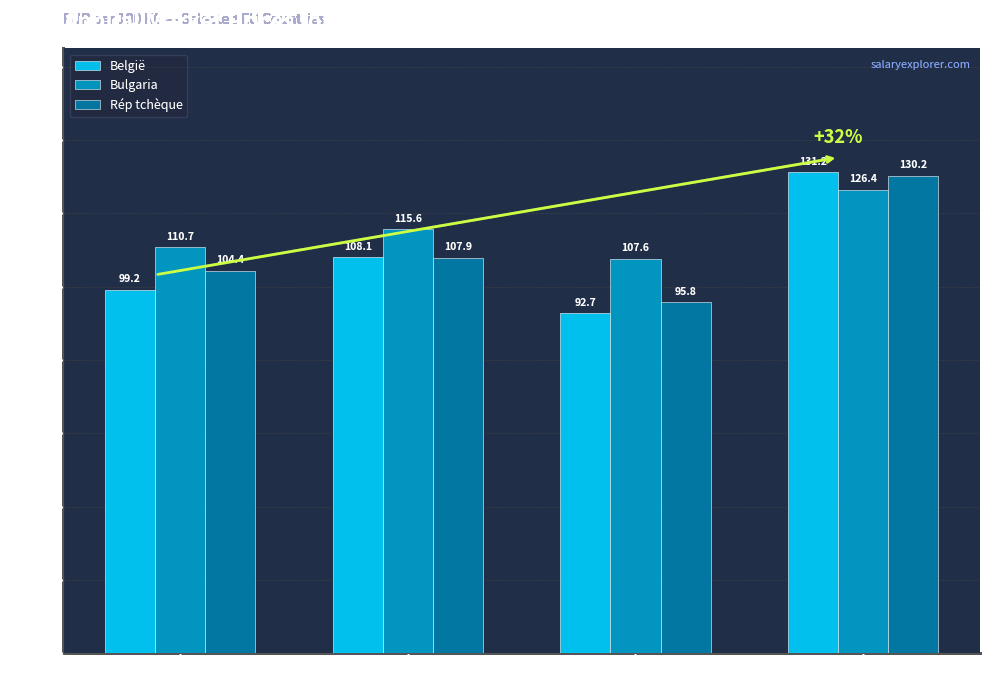

Where does the Rép tchèque series first go above 107?

2015